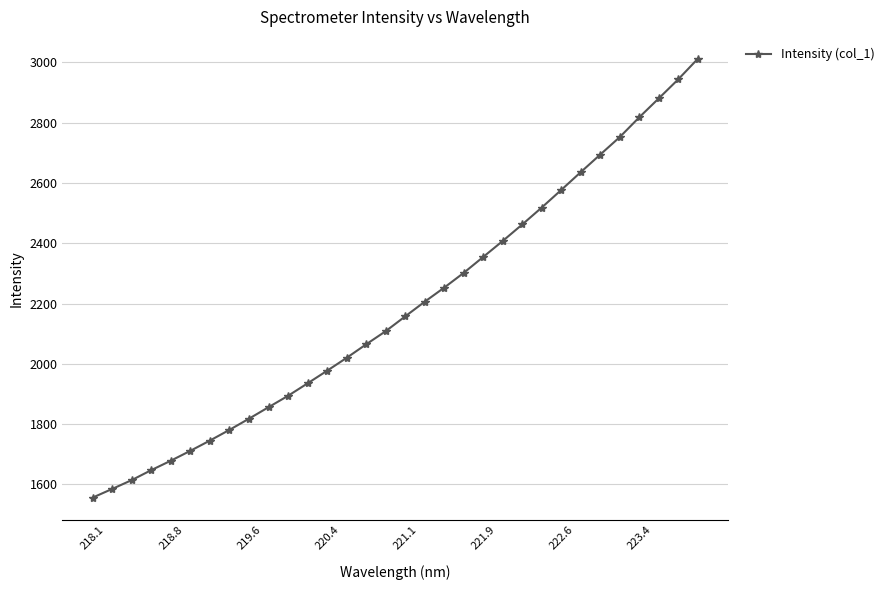

What is the value of the 21st point from the left?

2354.7